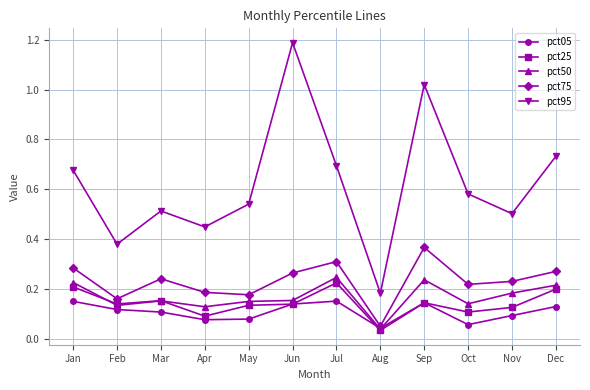

Which series changed the most between Aug and Oct?

pct95